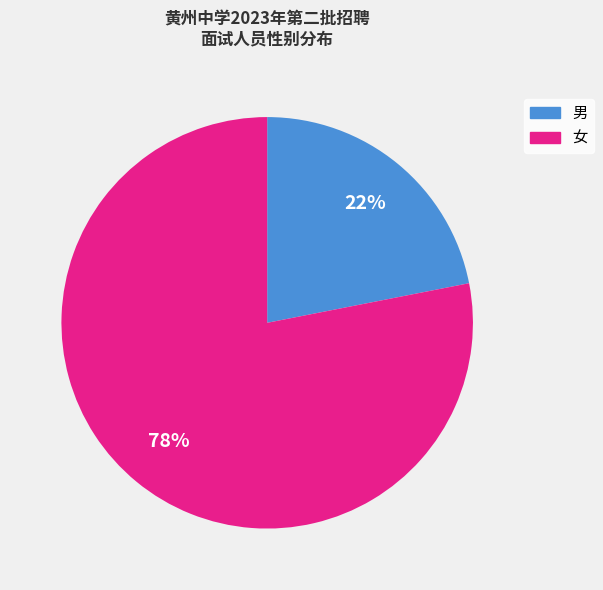

Between 女 and 男, which is larger?

女